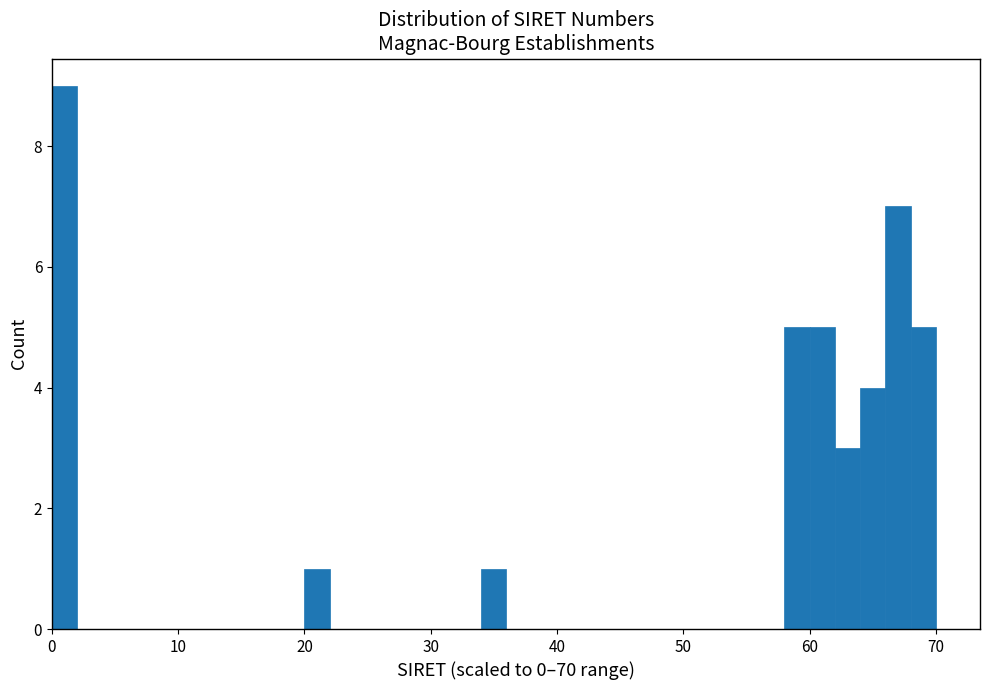

Read against the x-axis, roughly where is the centre of the tallest bar?

1